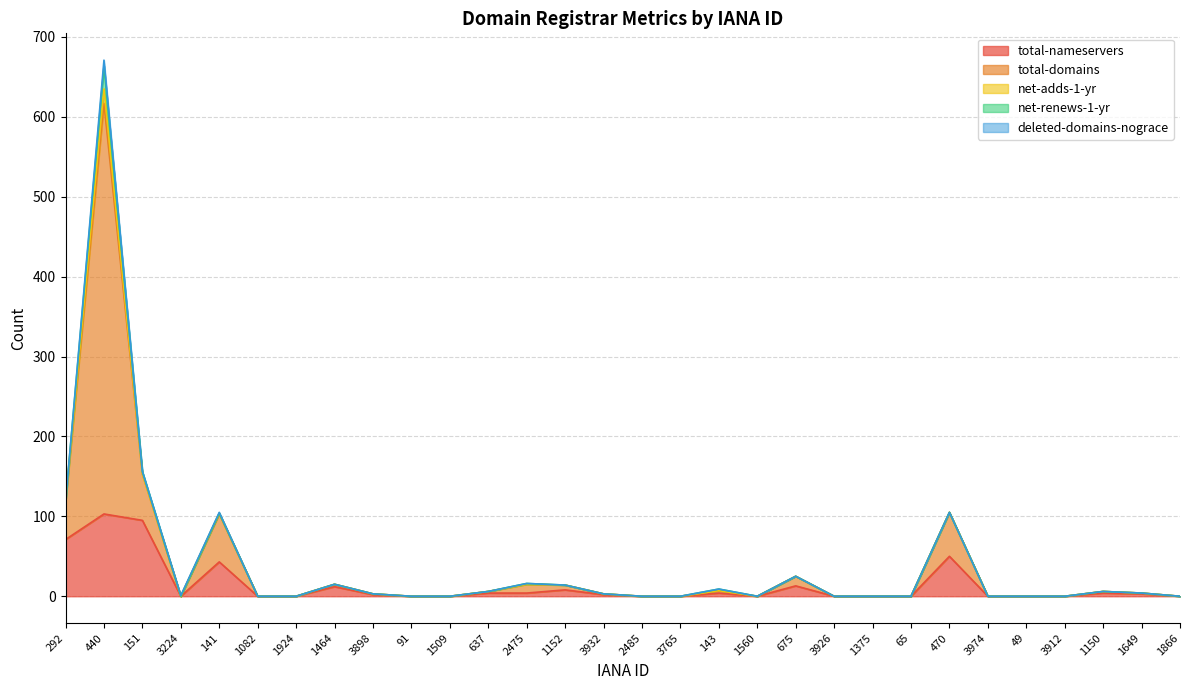

Which has a higher value, 143 or 3224?

143